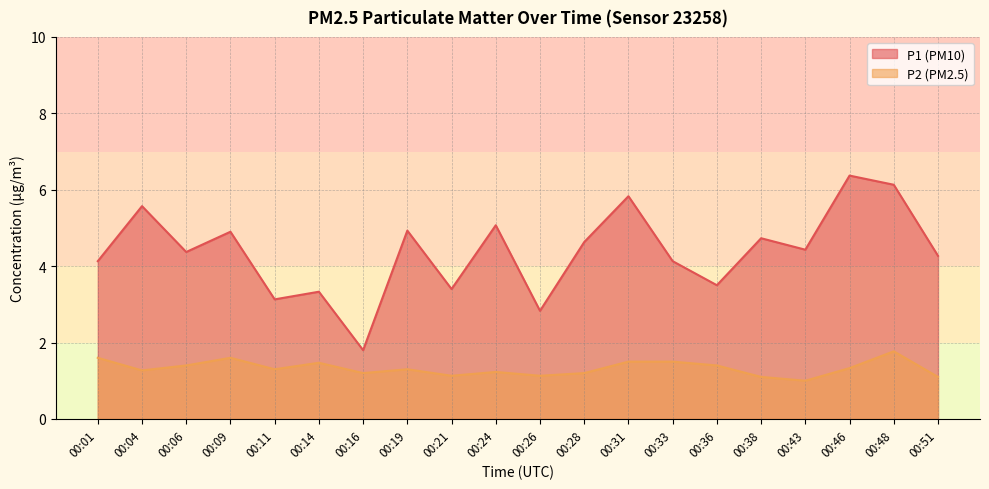

What is the total value across all series at 00:38?

5.8